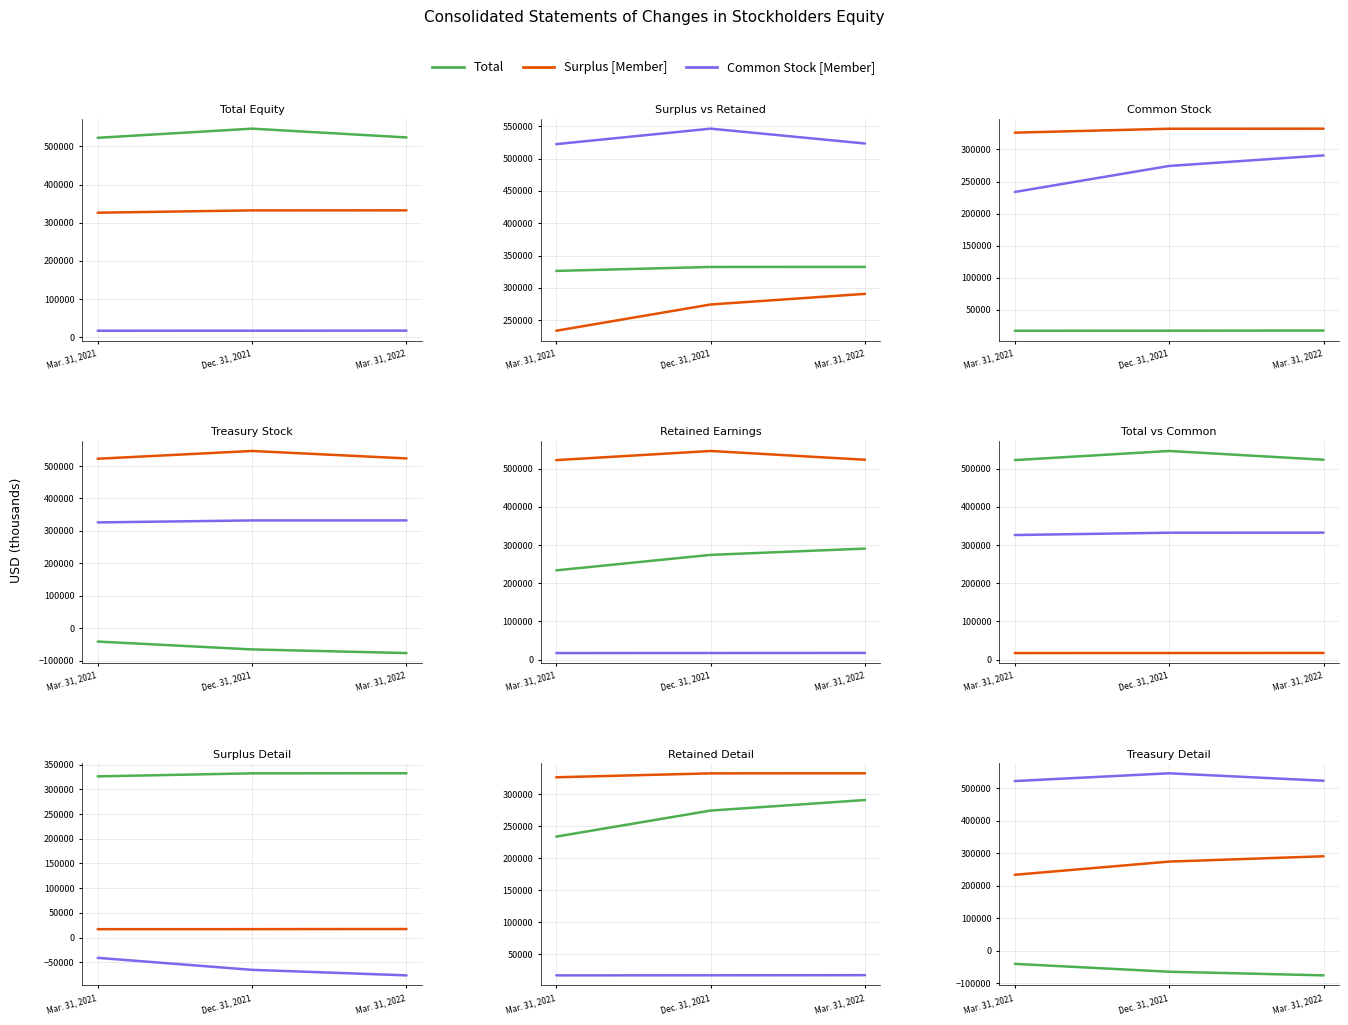

Reading right to left, list all the values displayed in this chart.

Total: 523426	546388	522441
Surplus [Member]: 332474	332358	326251
Common Stock [Member]: 17450	17220	17140
Retained Earnings [Member]: 290718	274288	233670
Treasury Stock [Member]: -76278	-65104	-40856